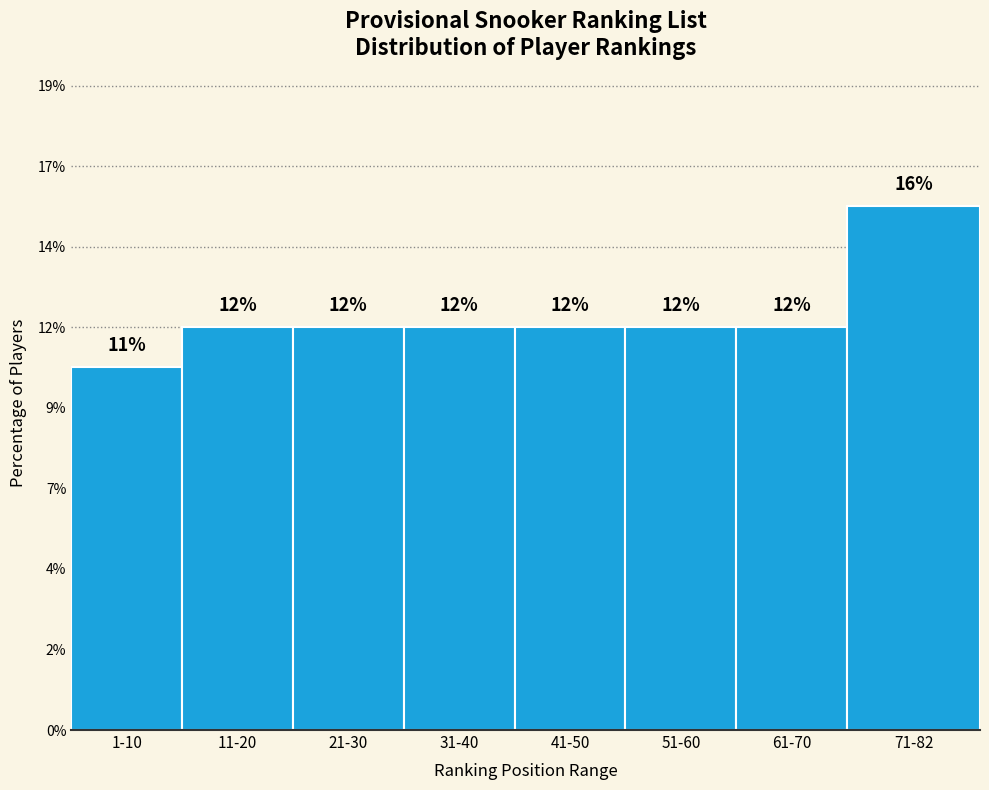

Does the chart contain any negative values?

No